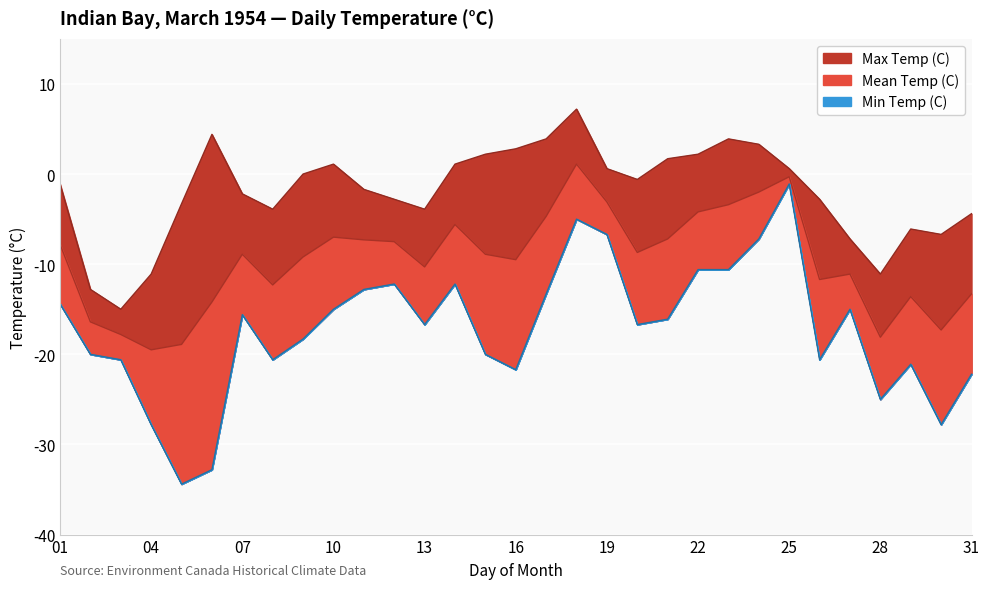

How many interior local peaks does the Min Temp (C) series have?

7